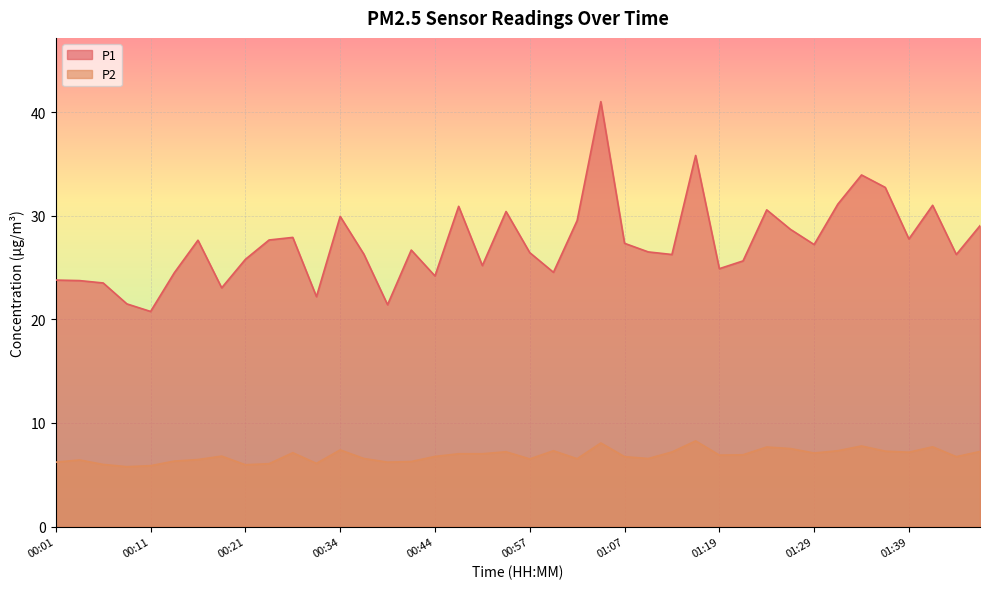

True or false: P2 has a value of 6.9 at 01:19.

True